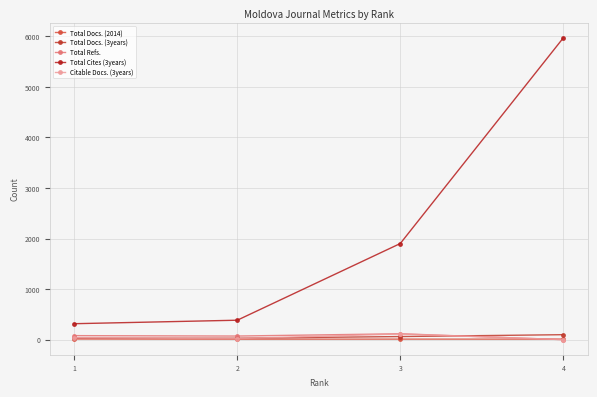

Which series has the largest total across all categories?

Total Cites (3years)